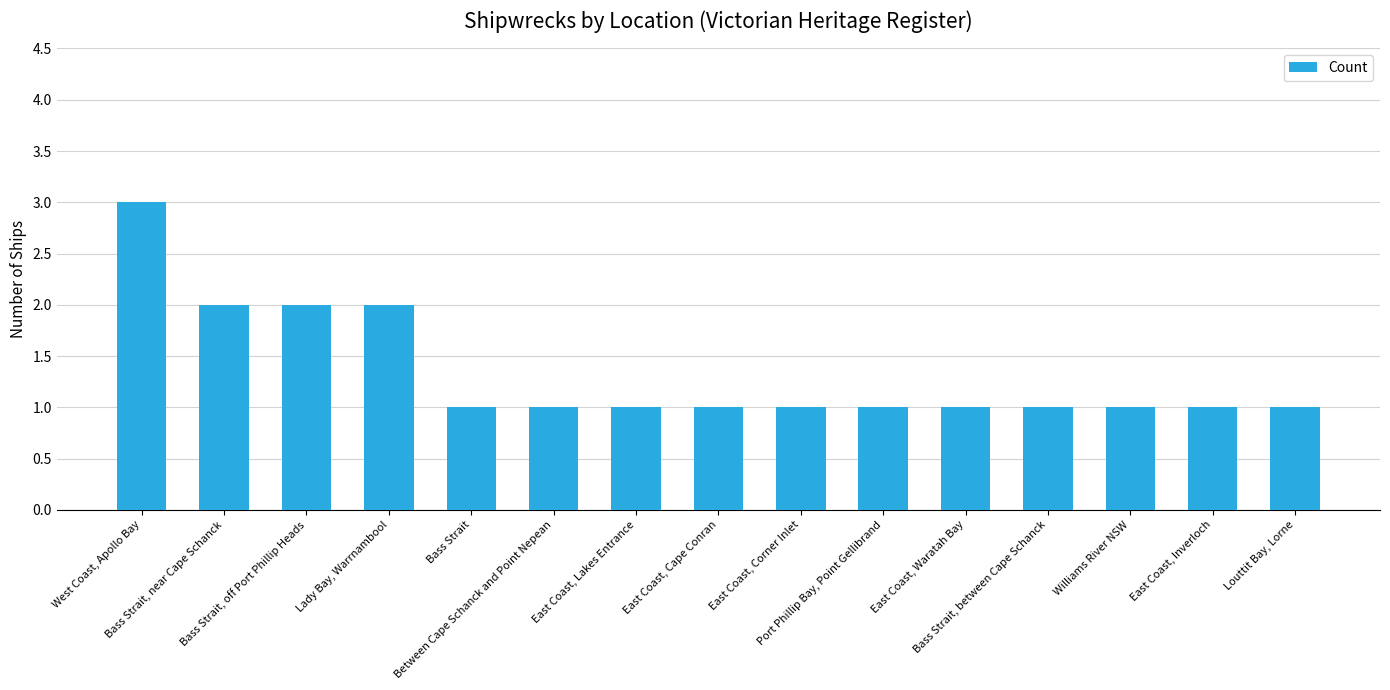

What is the greatest value displayed?

3